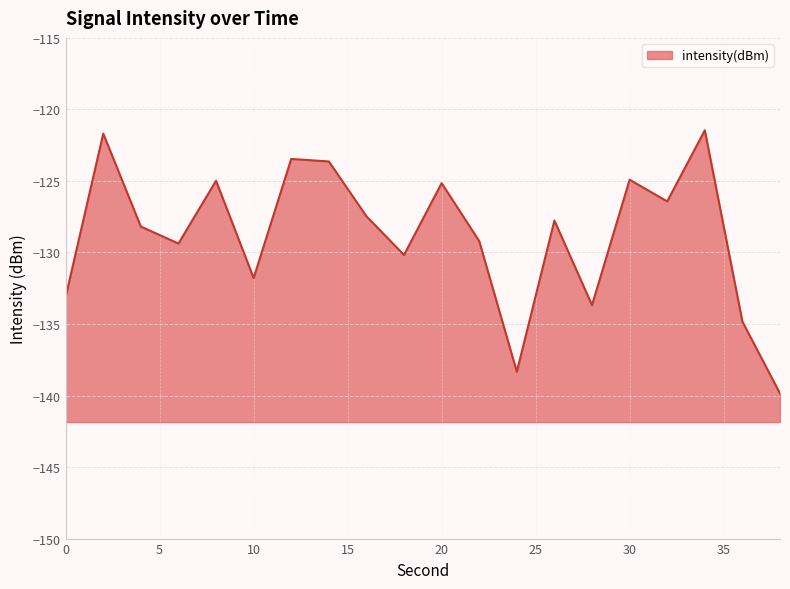

At which category does the chart reach its peak across all series?

34